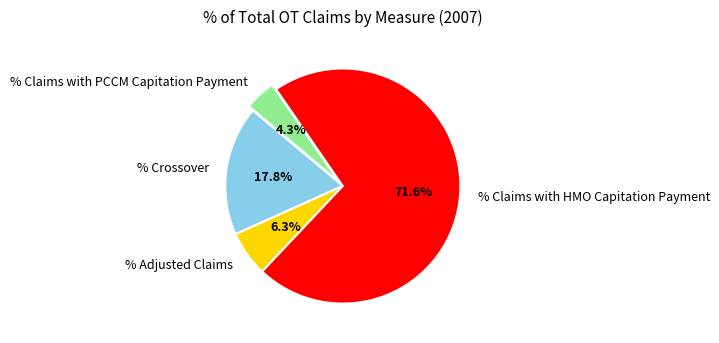

Count the number of slices in the pie.

4